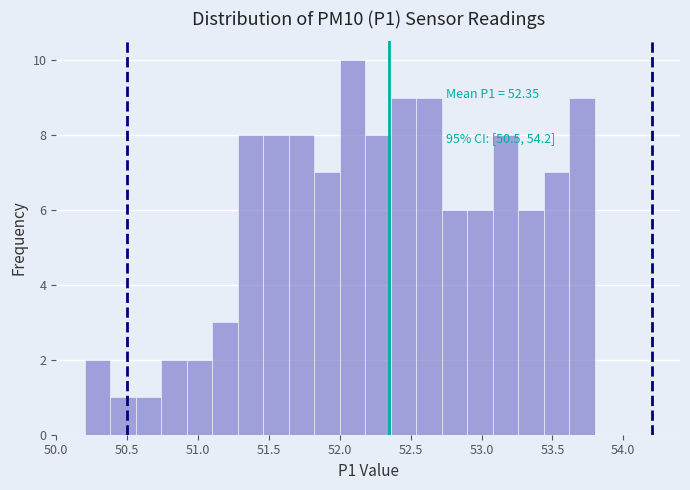

Around what value on the x-axis is the tallest bar? Give the approximate position of its centre, as read against the axis.

52.10